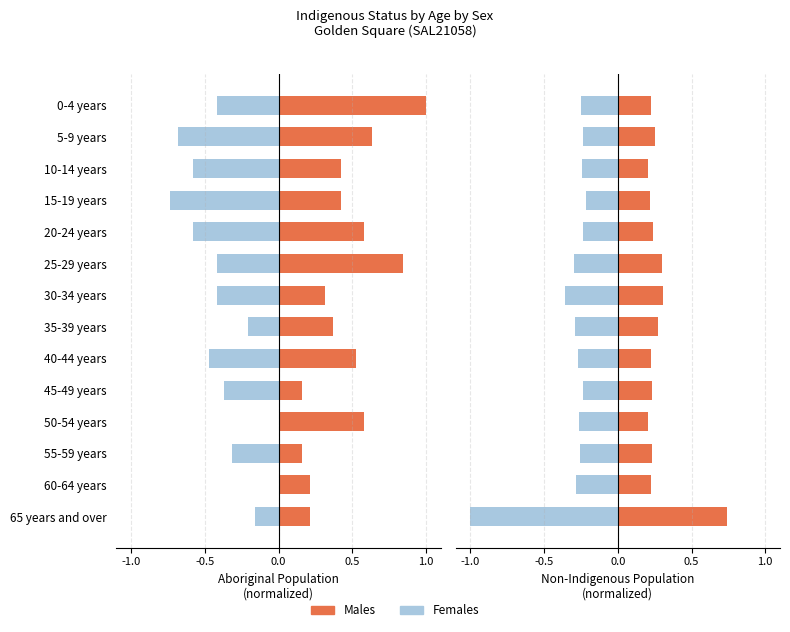

What is the value of the Non-Indigenous Females bar at the 6th from the left?

-0.3